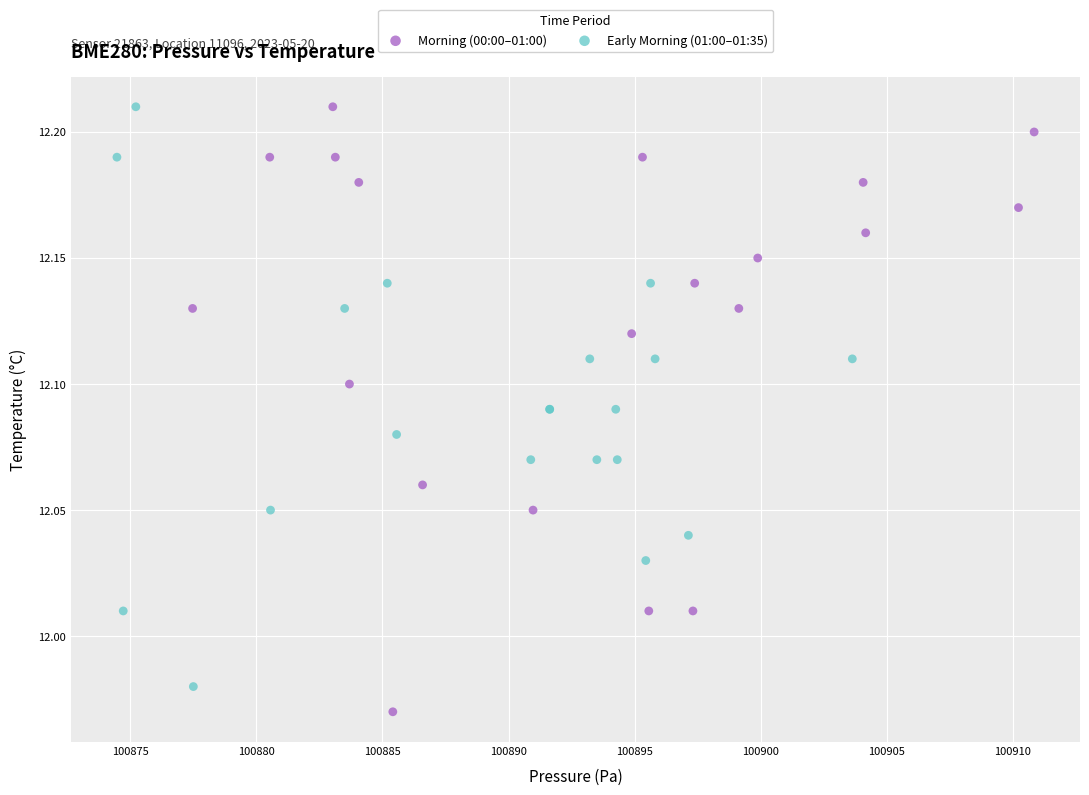

Which series contains the lowest Y value?

Morning (00:00–01:00)